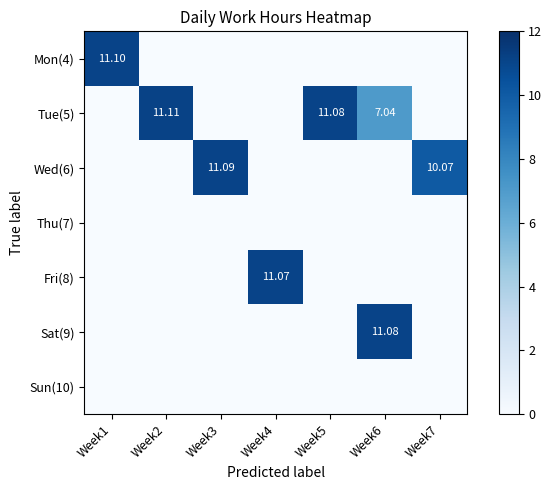

At how many categories does at least one series exceed 4?

7